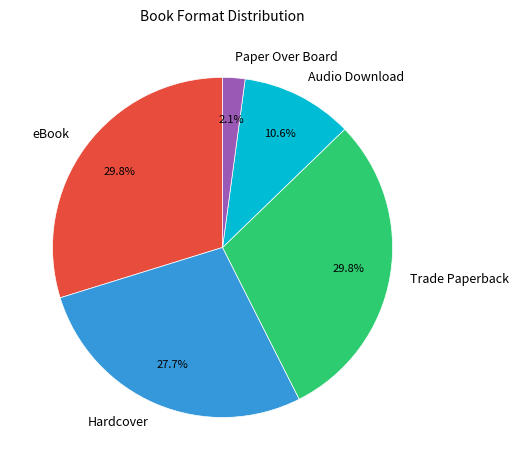

Which slice is the smallest?

Paper Over Board